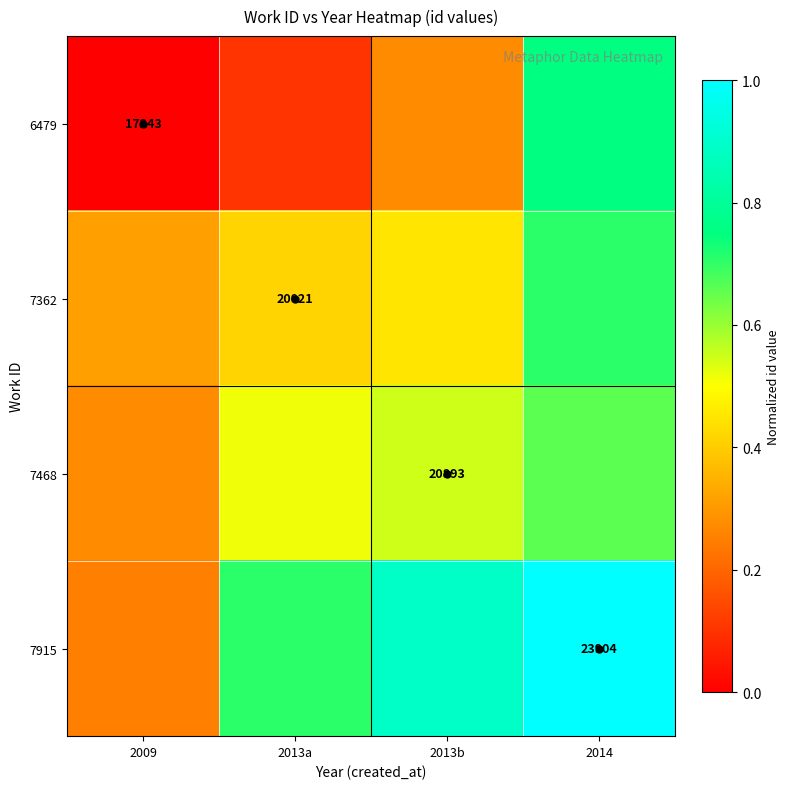

At how many categories does at least one series exceed 0?

4